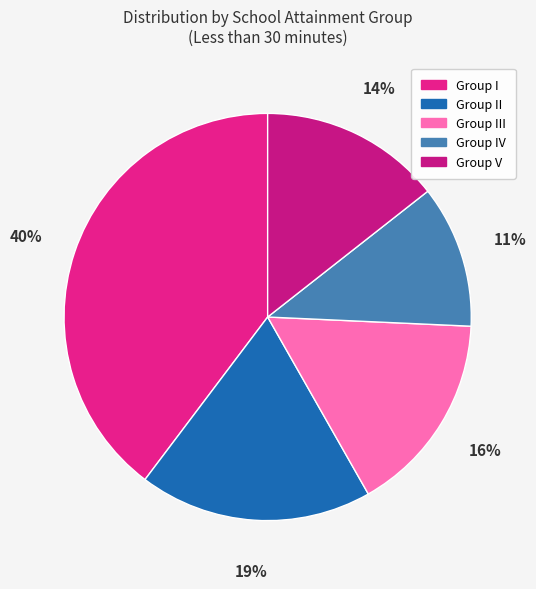

What percentage is the Group I slice, to the nearest percent?

40%